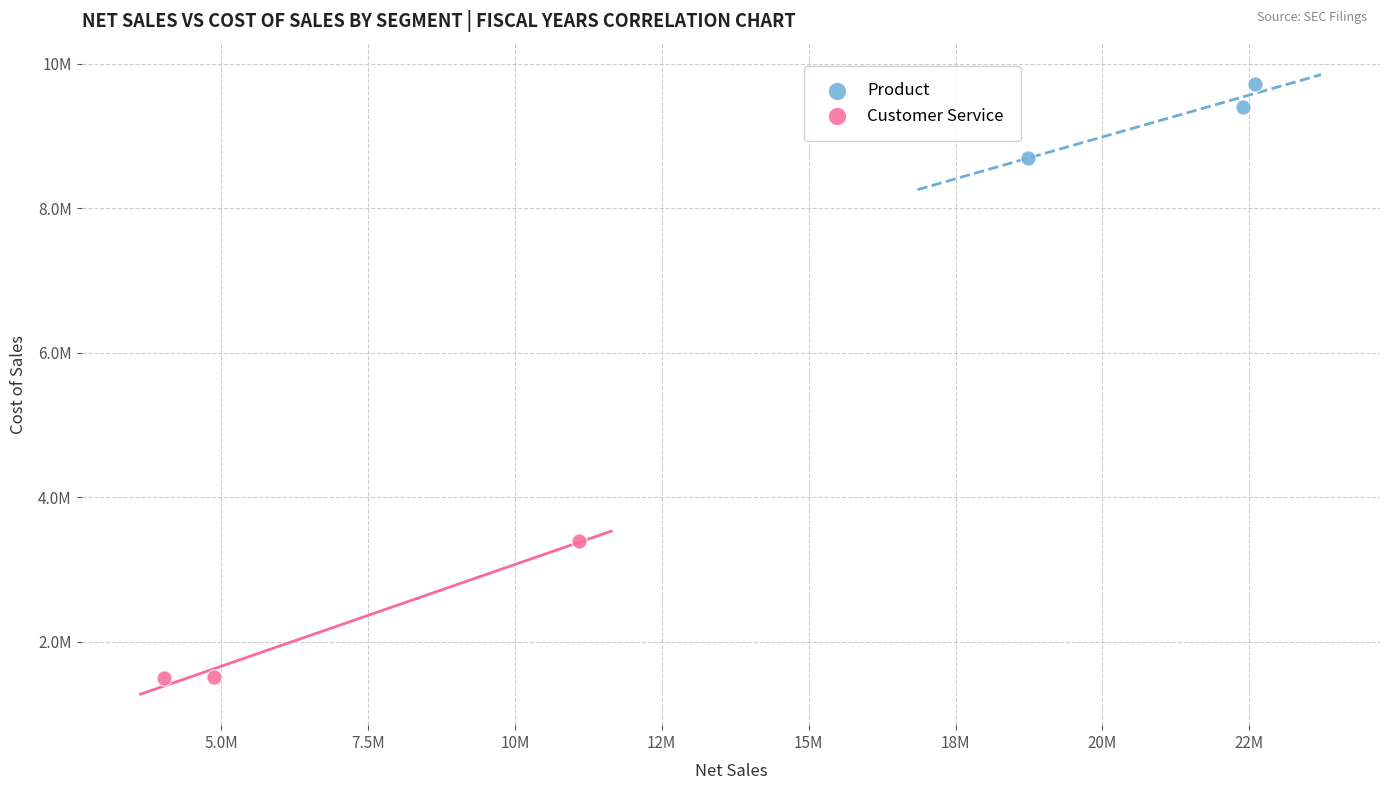

Which series contains the highest Y value?

Product